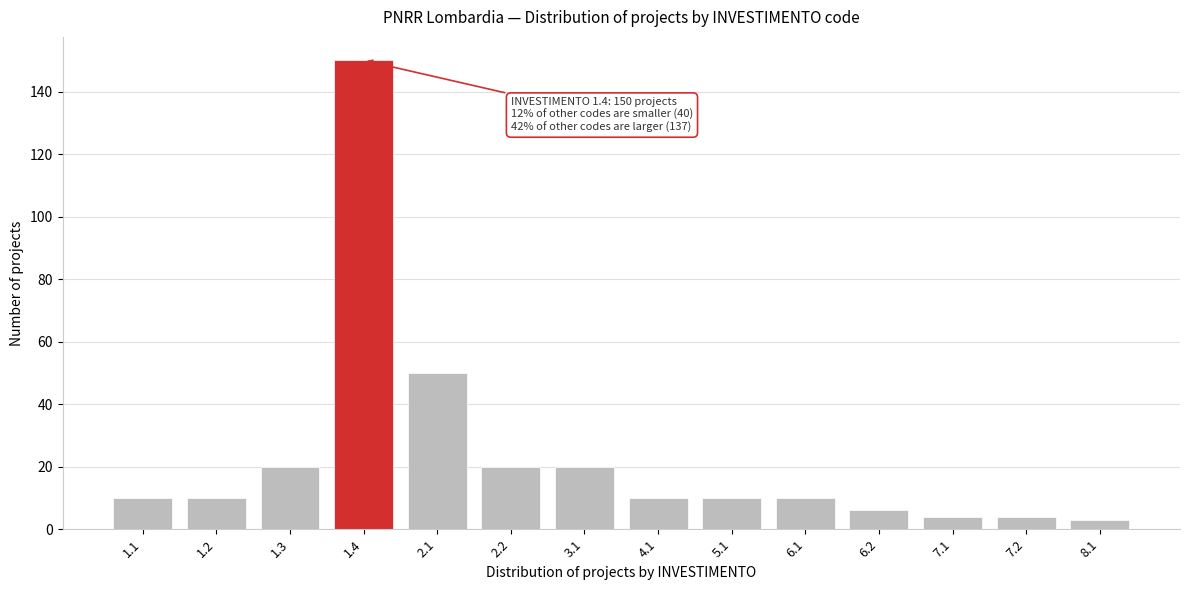

Reading left to right, extract all data points from this chart.

1.1=10	1.2=10	1.3=20	1.4=150	2.1=50	2.2=20	3.1=20	4.1=10	5.1=10	6.1=10	6.2=6	7.1=4	7.2=4	8.1=3